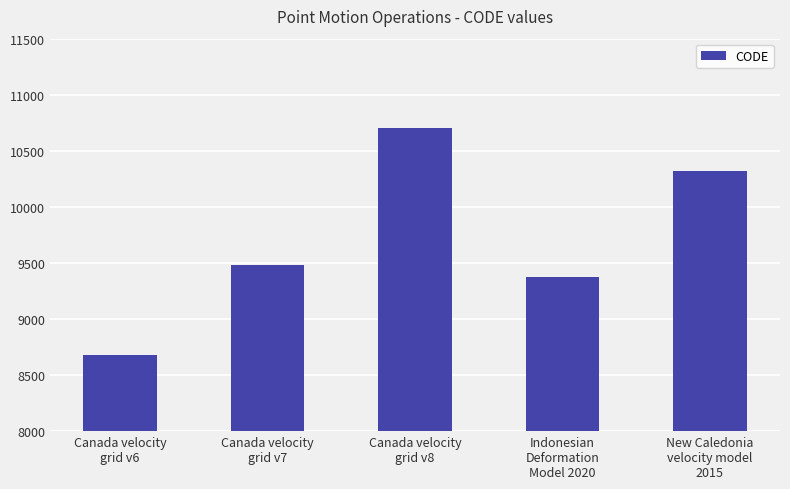

List the labels in order of value, smallest first.

Canada velocity
grid v6, Indonesian
Deformation
Model 2020, Canada velocity
grid v7, New Caledonia
velocity model
2015, Canada velocity
grid v8